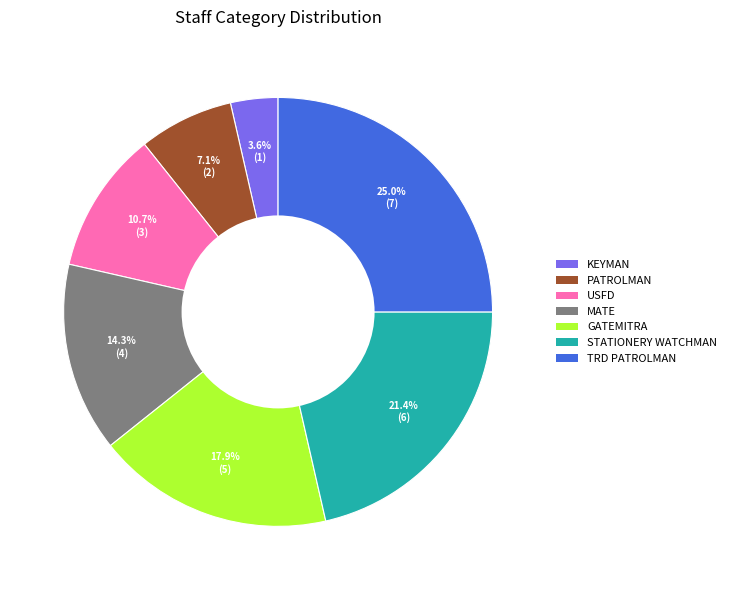

How many slices are in this pie chart?

7